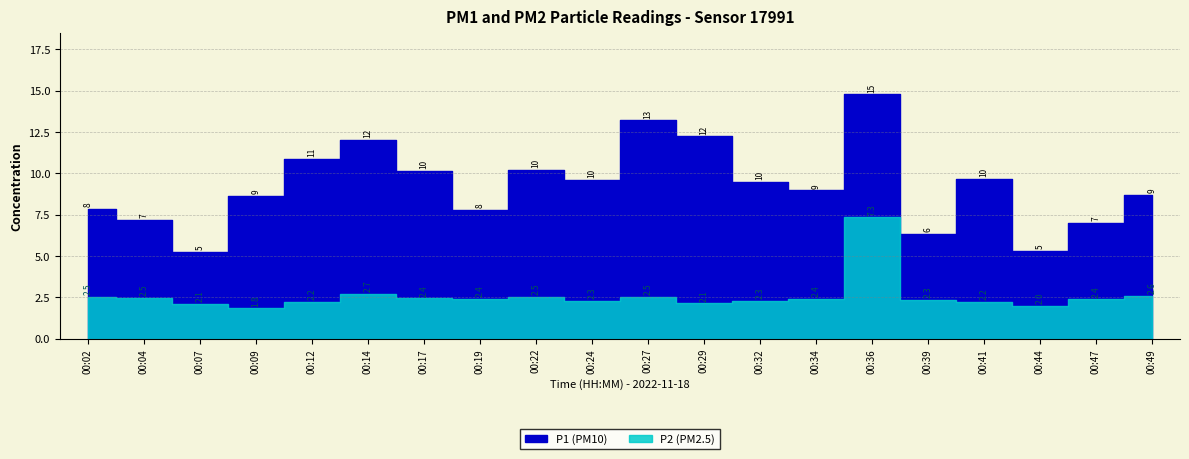

Rank the categories by P2 value from highest to lowest.

00:36, 00:14, 00:49, 00:22, 00:27, 00:02, 00:04, 00:17, 00:19, 00:34, 00:47, 00:39, 00:24, 00:32, 00:12, 00:41, 00:29, 00:07, 00:44, 00:09